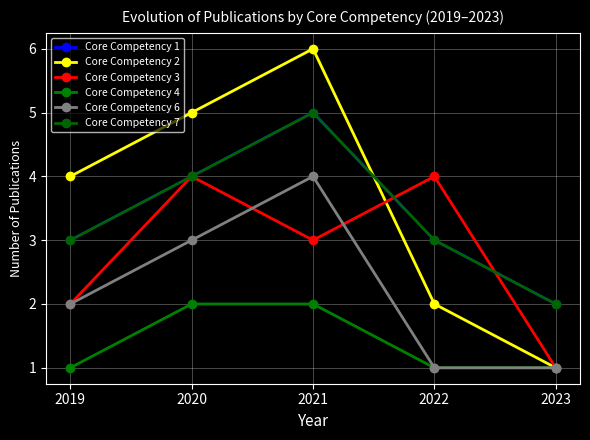

In Core Competency 2, how many points are higher than both neighbors (excluding endpoints)?

1